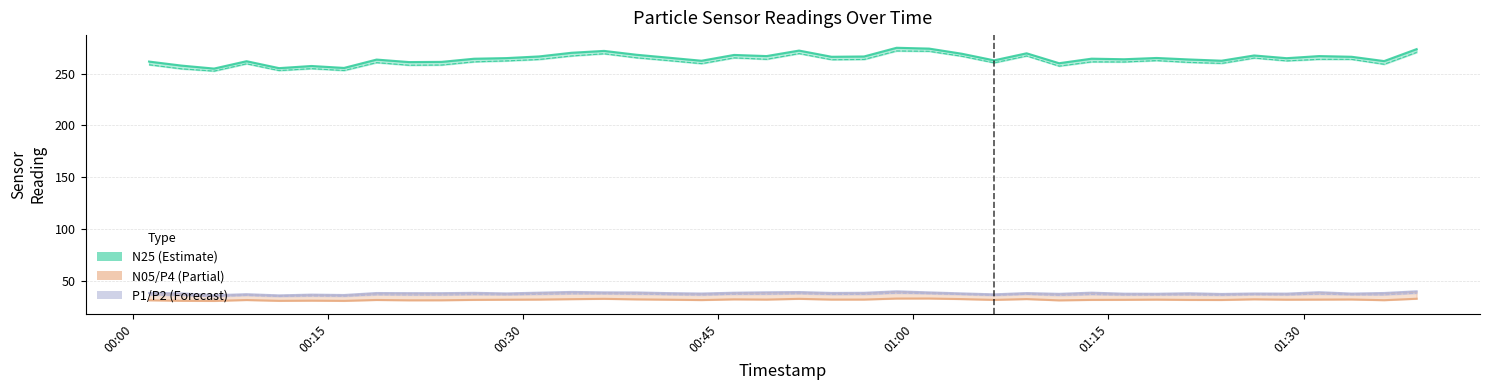

At how many categories does at least one series exceed 153?

40